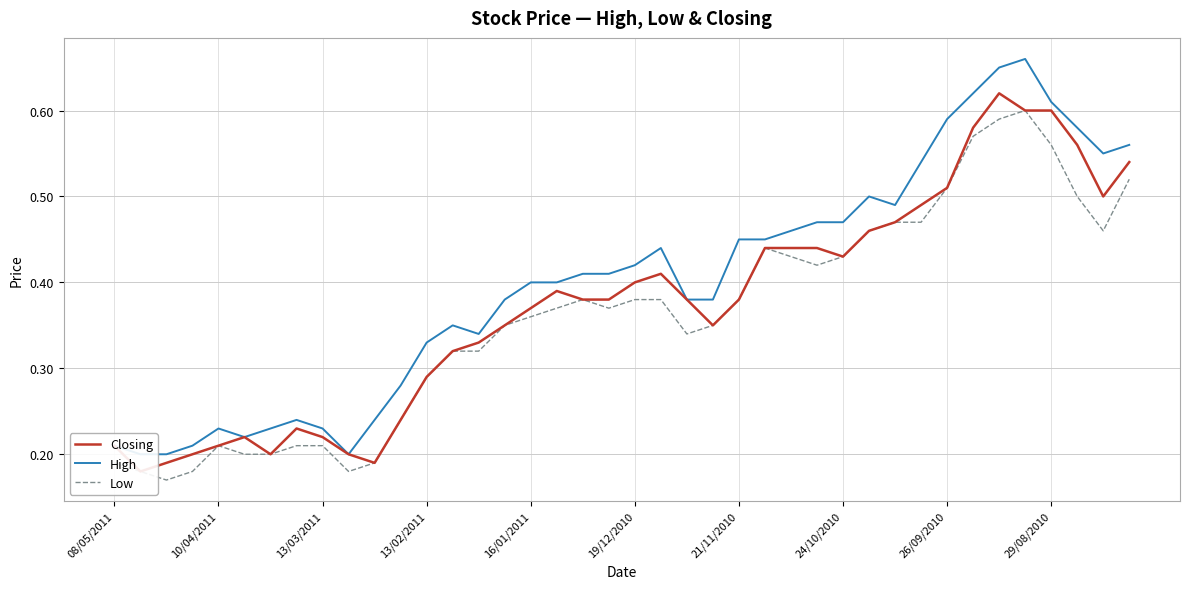

At which category does the chart reach its peak across all series?

35